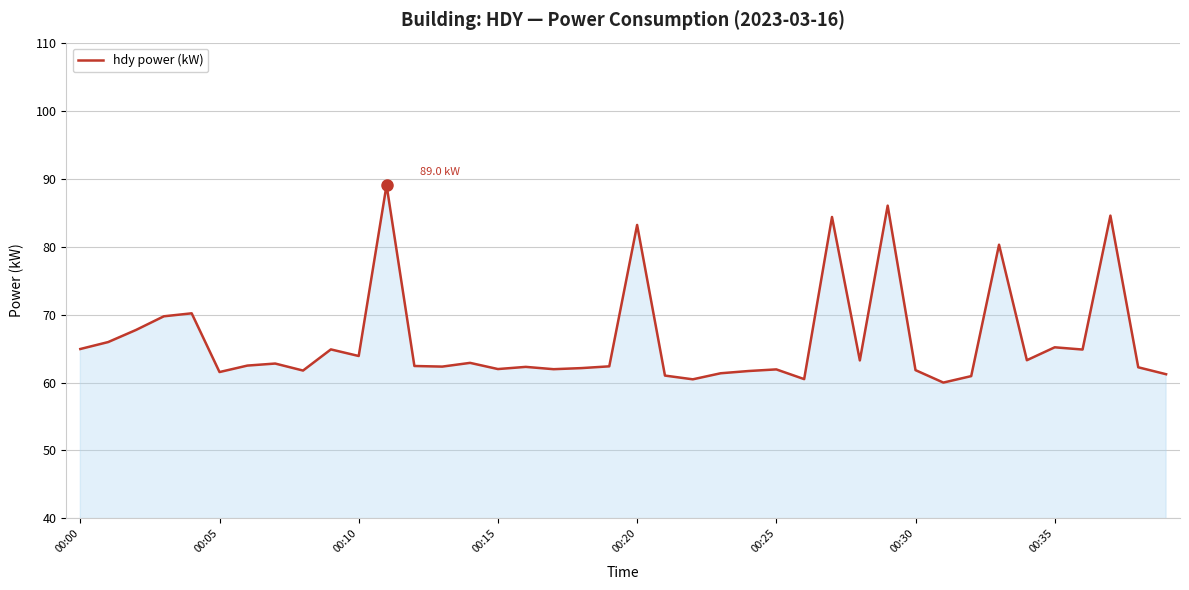

What is the average value?

66.3